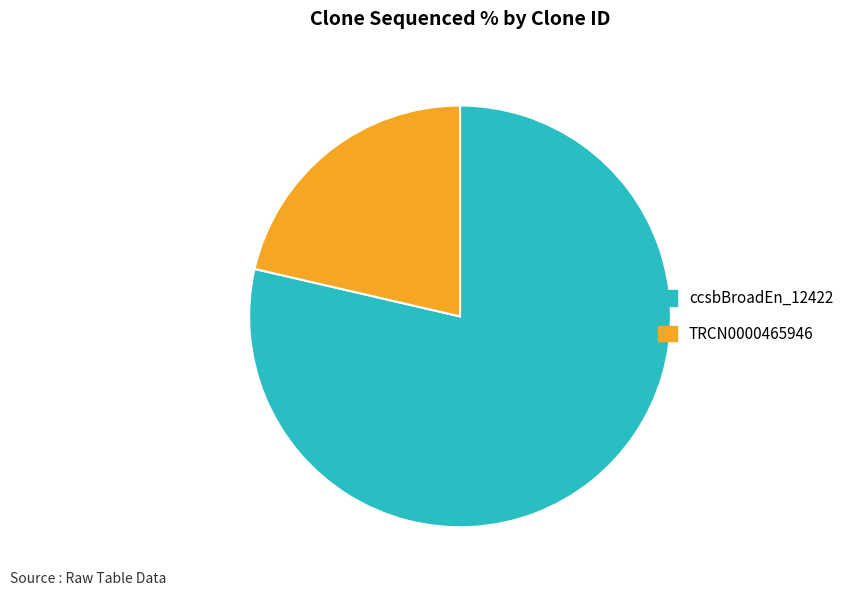

How many slices are in this pie chart?

2